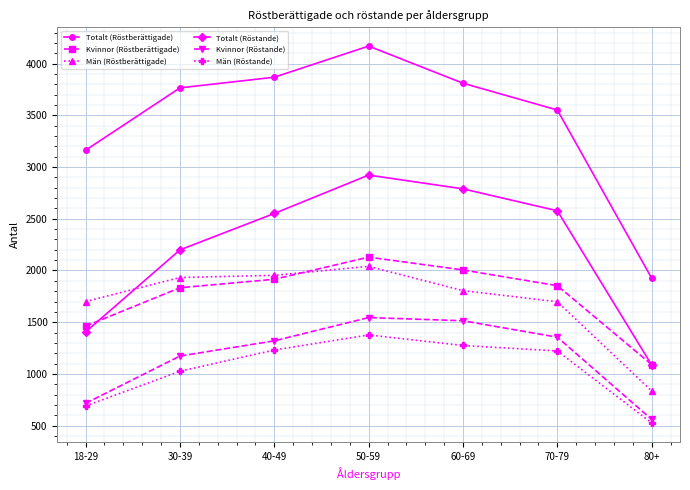

Count the number of categories in the chart.

7